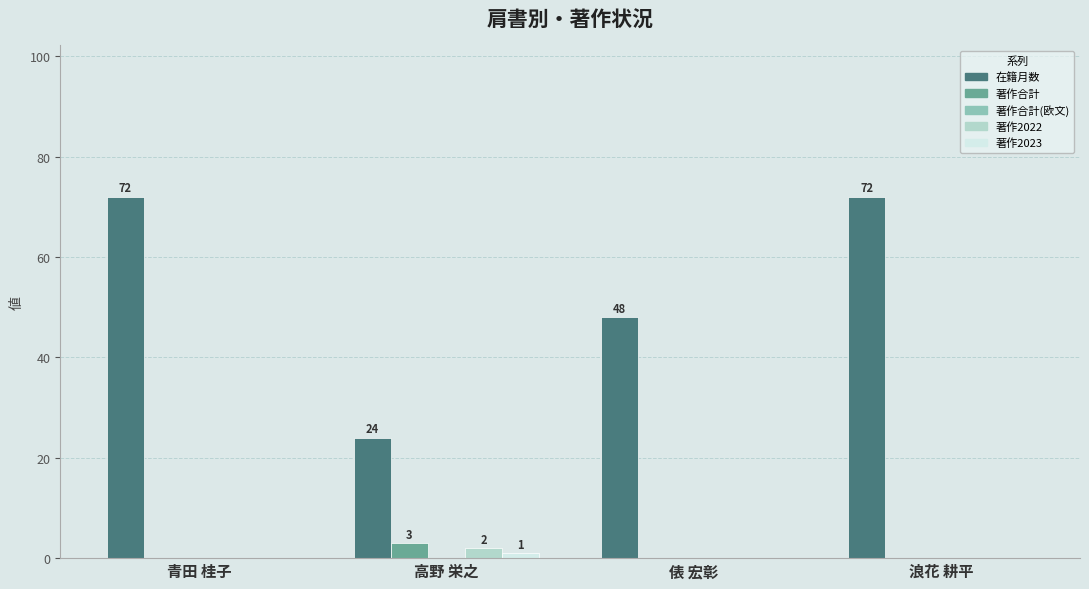

What is the average value of the 著作合計 series?

1